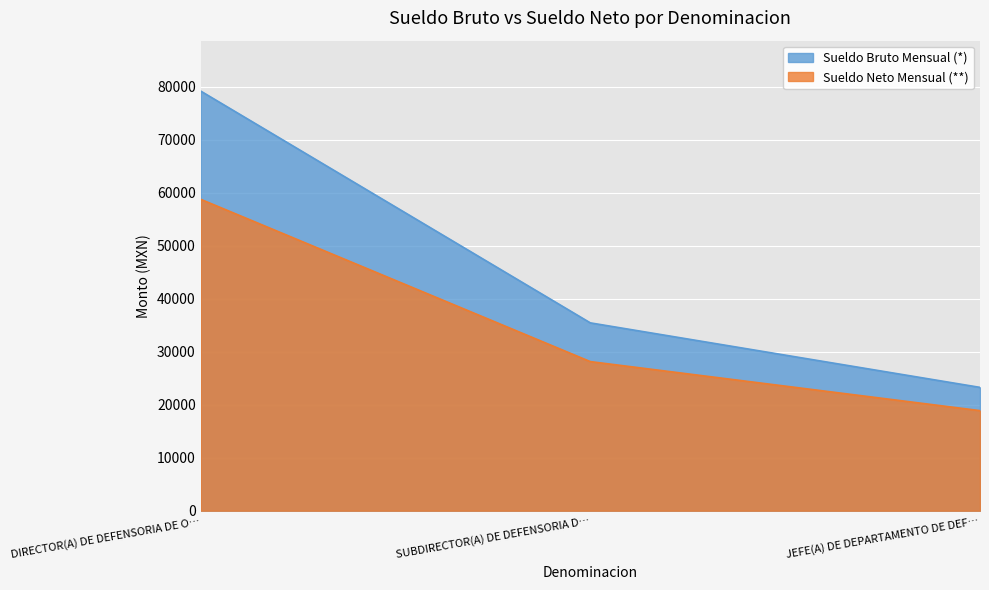

List the series in order of their overall mean, highest first.

Sueldo Bruto Mensual (*), Sueldo Neto Mensual (**)